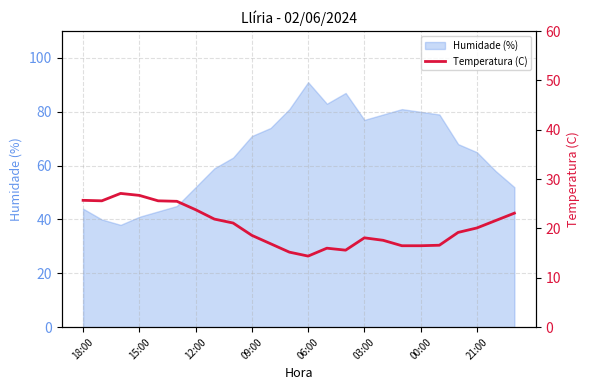

The value of Humidade (%) at 21:00 is 116. True or false?

False